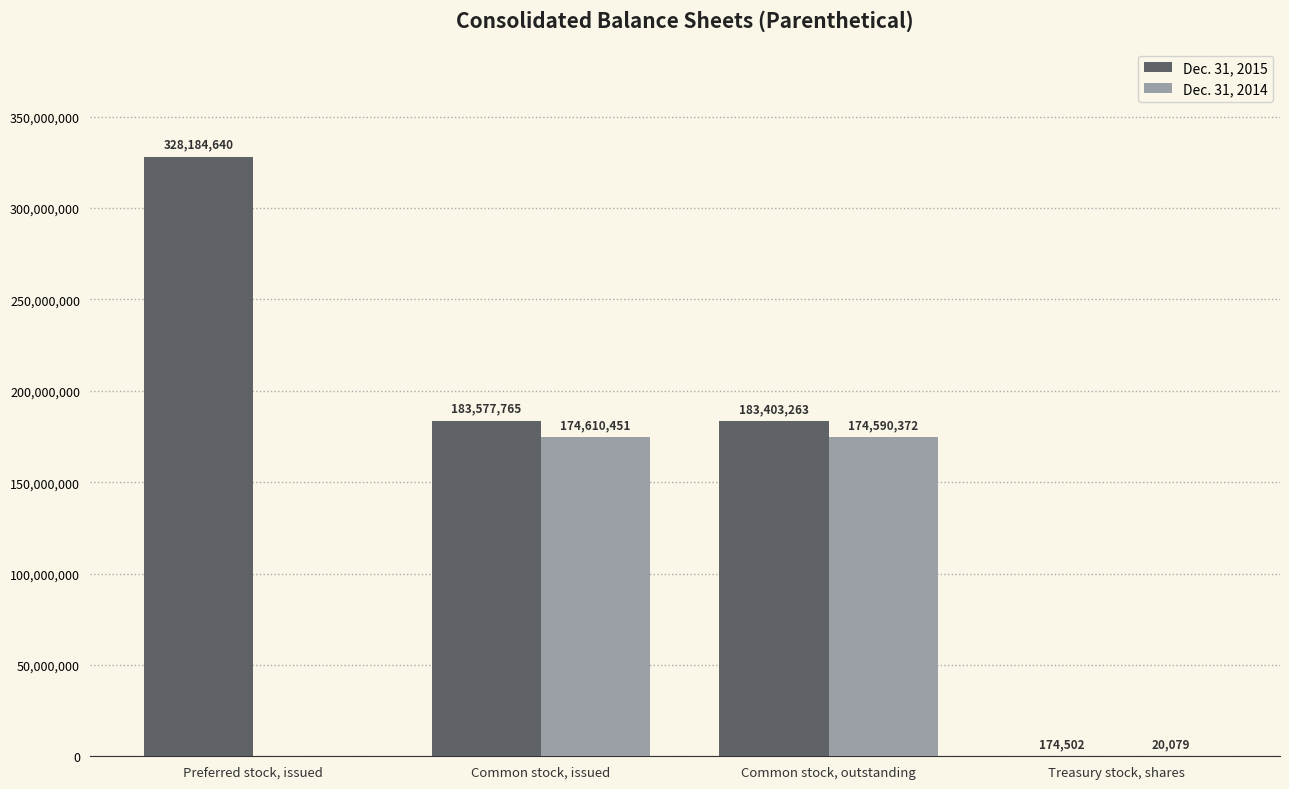

At which category does the chart reach its peak across all series?

Preferred stock, issued